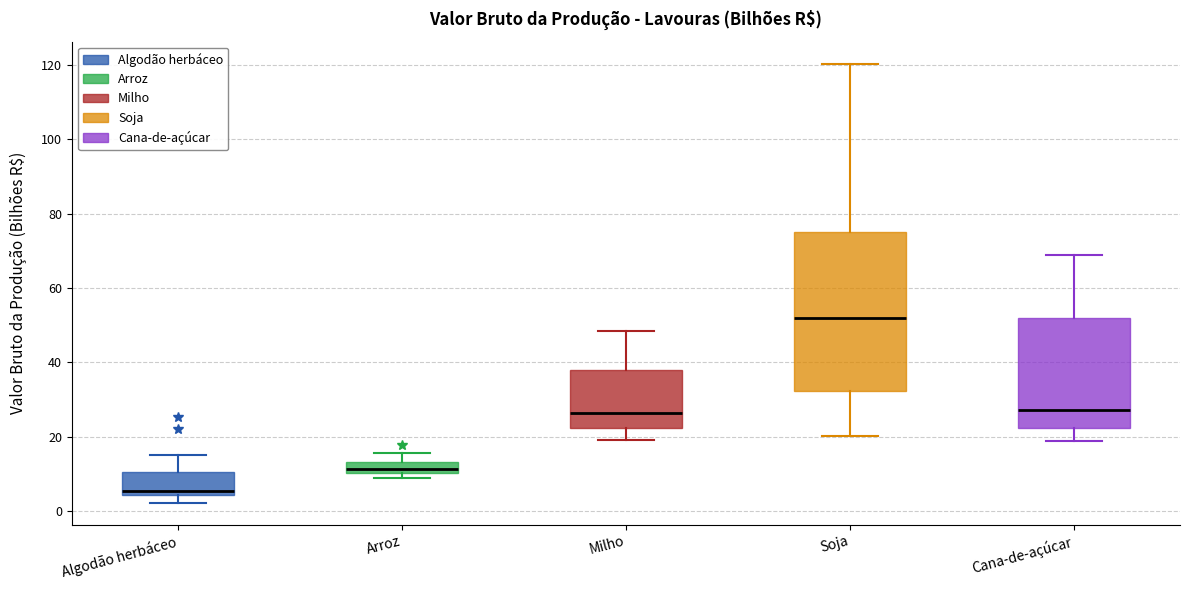

Where is the upper edge of the box for Arroz on the y-axis? The values are not printed on the chart, so give them approximately, as read against the axis.

14